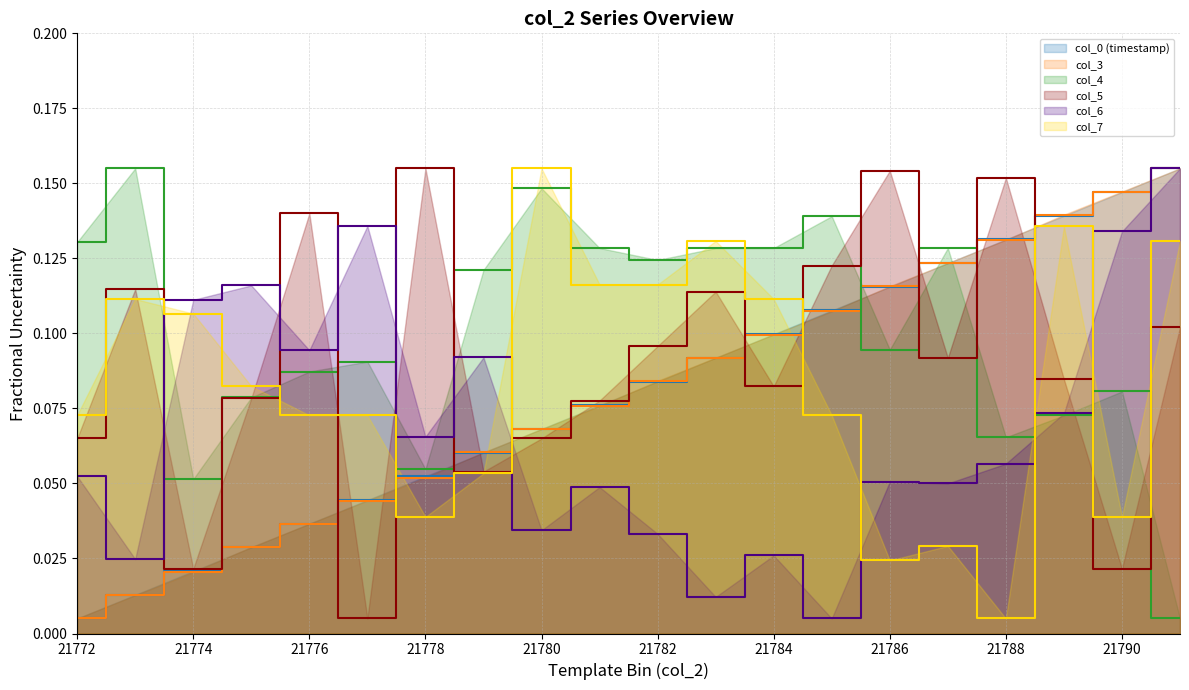

At which category is the sum across all series the highest?

21791